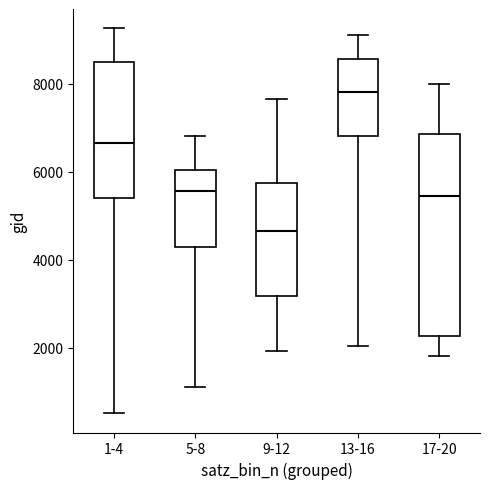

Reading left to right, transcribe this box plot: for each box, give where its median line is, the range the box spans, and where its two whiskers end, as read against the y-axis. The values are not printed on the chart, so give them approximately, as read against the axis.

1-4: median 6600, box 5400 to 8400, whiskers 600 to 9200
5-8: median 5600, box 4200 to 6000, whiskers 1200 to 6800
9-12: median 4600, box 3200 to 5800, whiskers 2000 to 7600
13-16: median 7800, box 6800 to 8600, whiskers 2000 to 9200
17-20: median 5400, box 2200 to 6800, whiskers 1800 to 8000